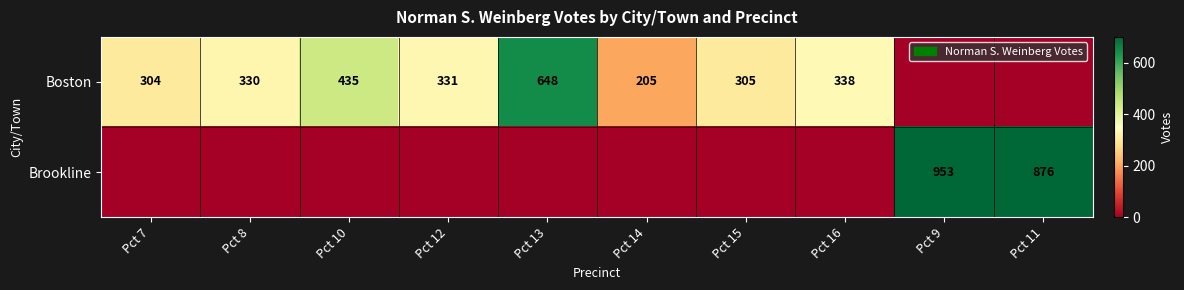

The Boston series shows 330 at Pct 8. True or false?

True